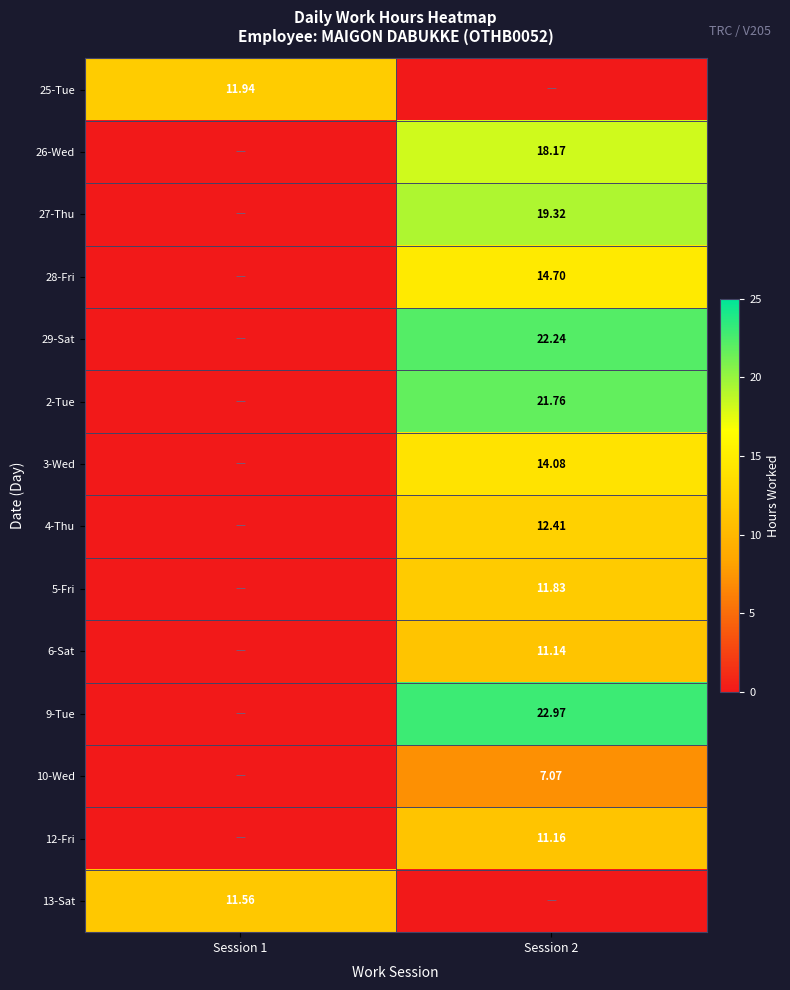

How many values in 12-Fri are above zero?

1